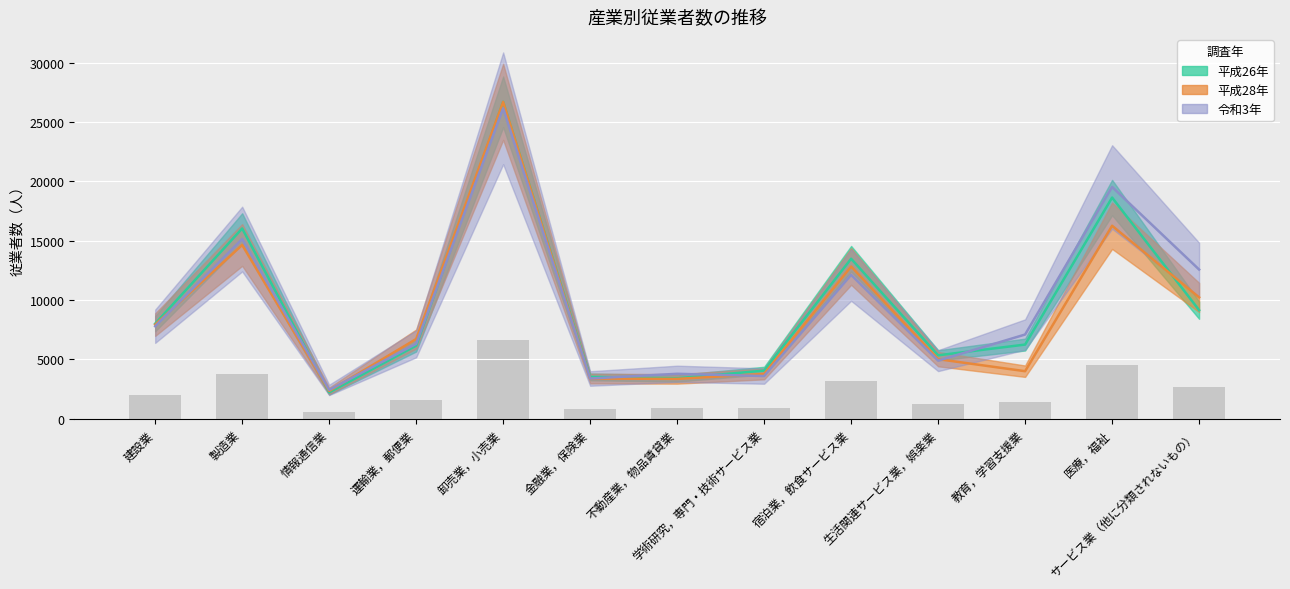

Where is 平成26年 nearest to the value 14458?

宿泊業，飲食サービス業